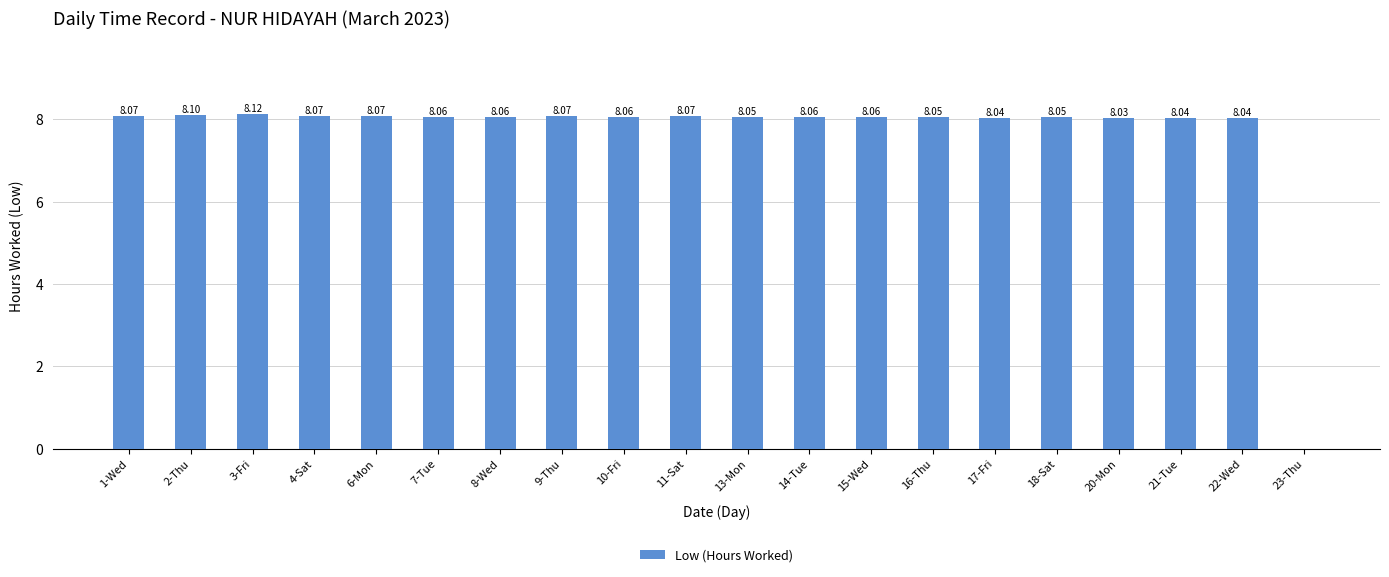

Are the bars grouped side by side (vs. stacked)?

No